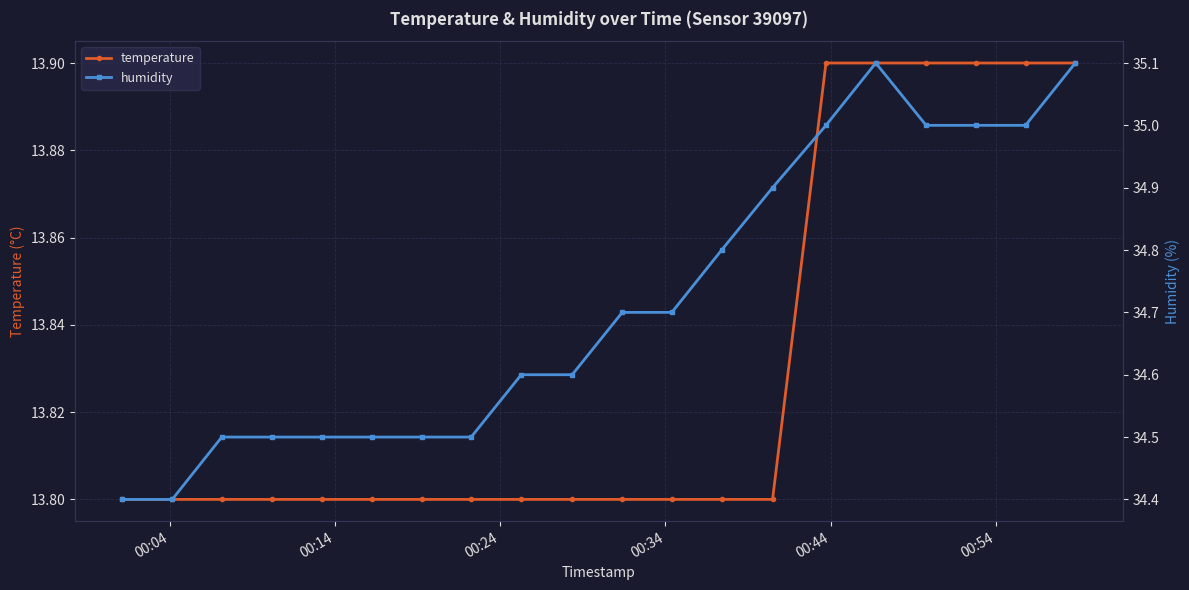

What is the value of the temperature point at the 18th from the left?

13.9